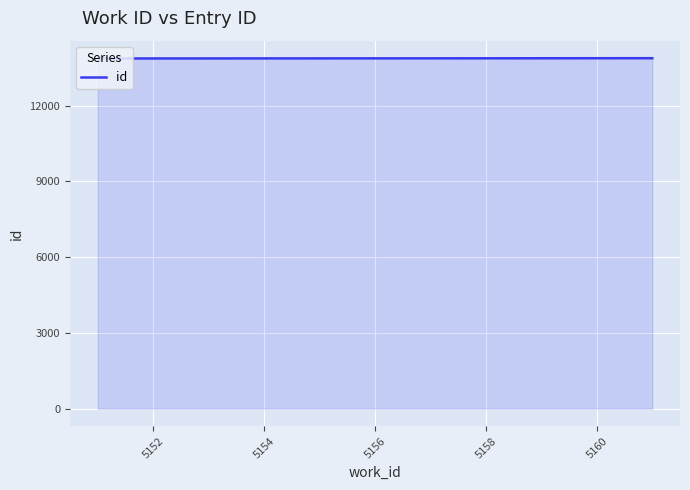

What is the smallest value displayed?

13868